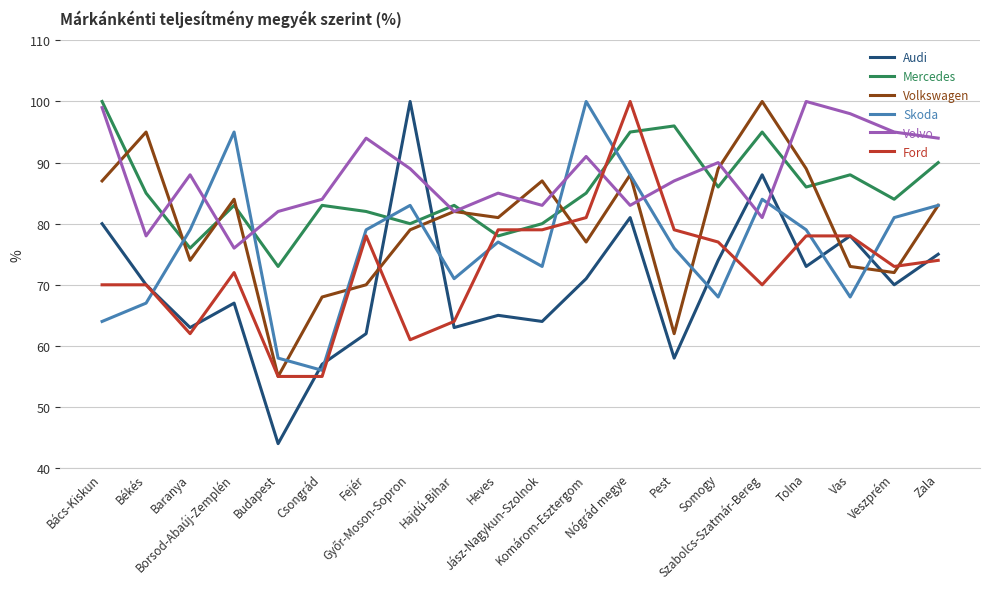

After their last crossing, which series has the higher values: Volvo or Skoda?

Volvo